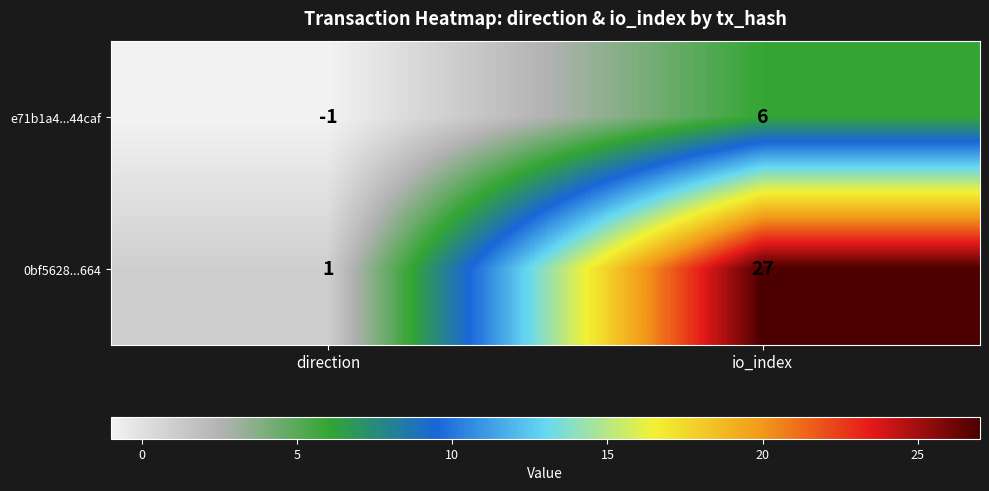

What is the difference between the maximum and minimum values in the e71b1a4...44caf series?

7